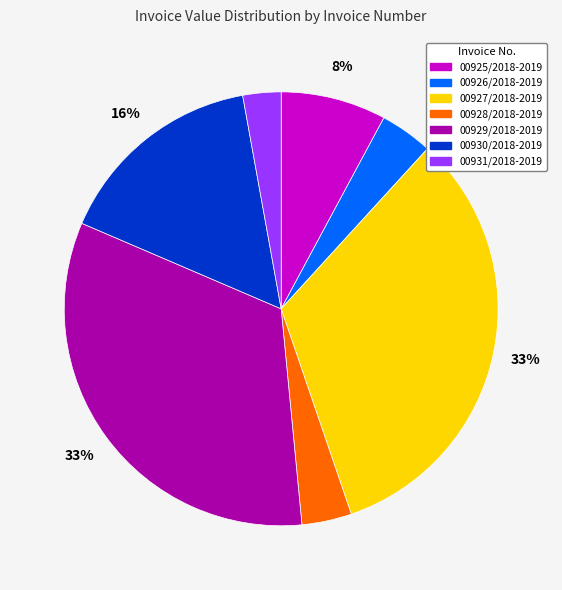

Between 00929/2018-2019 and 00931/2018-2019, which is larger?

00929/2018-2019